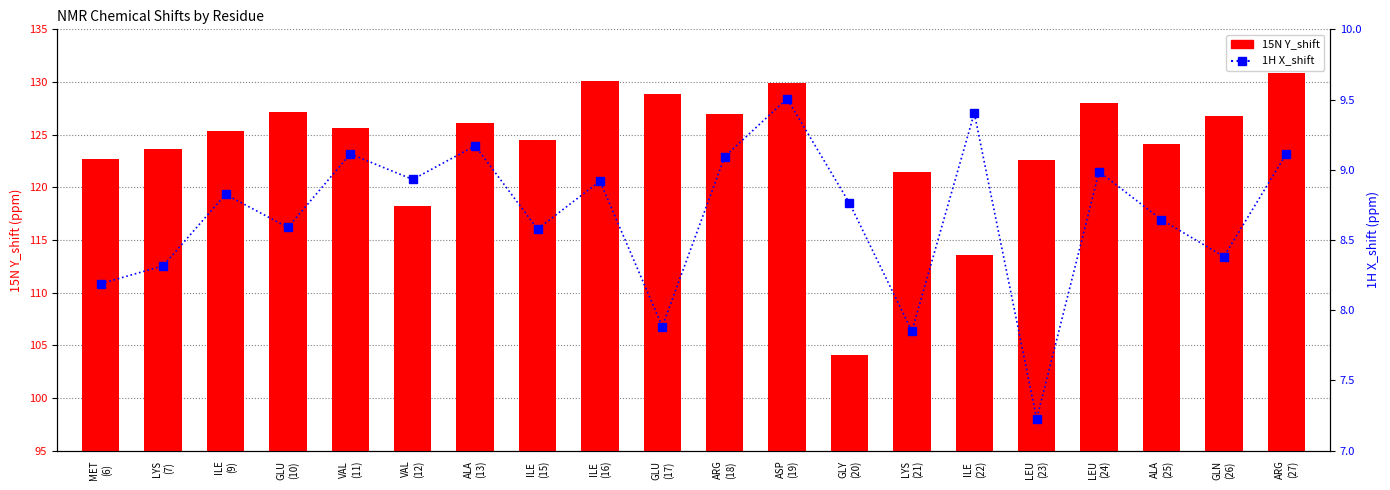

Reading left to right, what are all the values shown in this chart?

15N Y_shift: 122.7	123.7	125.3	127.1	125.7	118.2	126.1	124.5	130.1	128.8	127.0	129.9	104.0	121.5	113.6	122.6	128.0	124.1	126.8	130.9
1H X_shift: 8.2	8.3	8.8	8.6	9.1	8.9	9.2	8.6	8.9	7.9	9.1	9.5	8.8	7.9	9.4	7.2	9.0	8.6	8.4	9.1